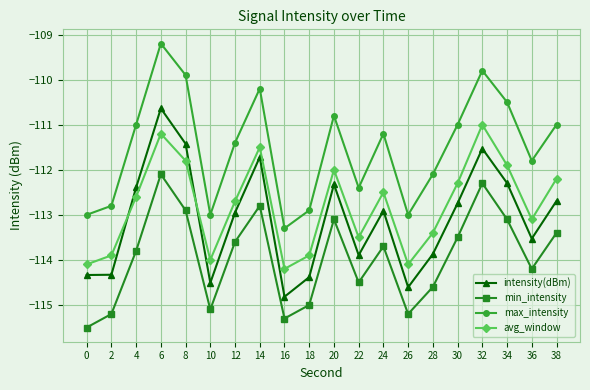

How many interior local valleys does the min_intensity series have?

5